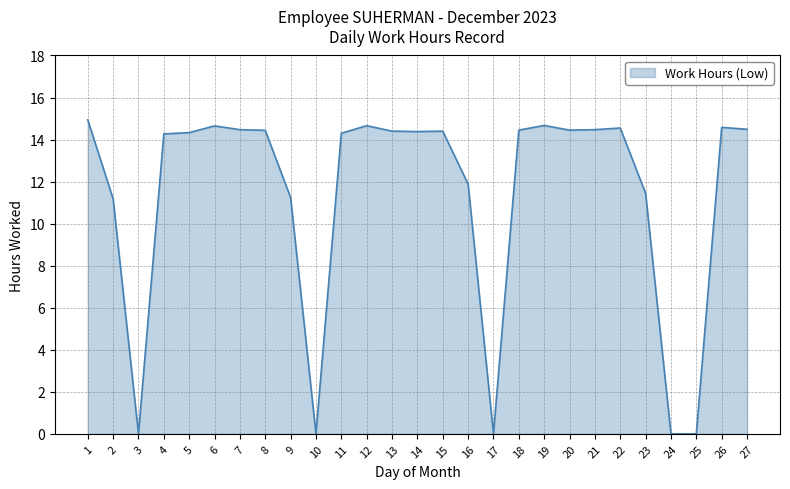

What is the average value?

11.4